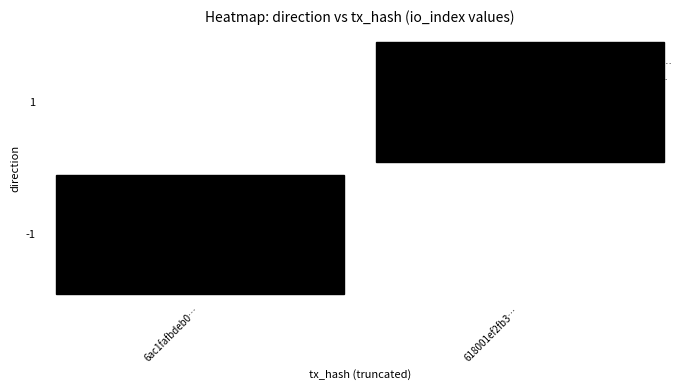

True or false: 618001ef2fb303d0369691b1f6e998ff232be7f has a value of 18 at 1.

True